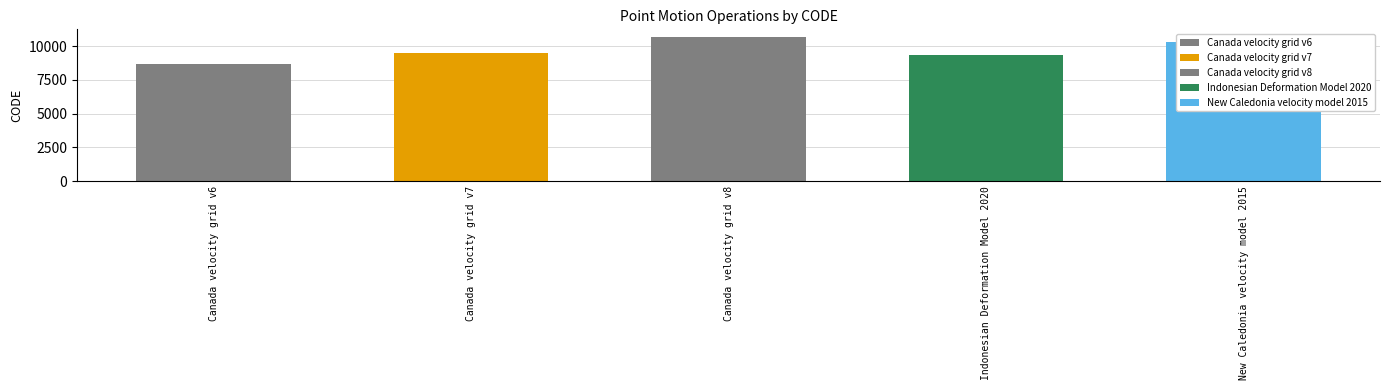

What is the change in value from Canada velocity grid v7 to Canada velocity grid v8?

+1224